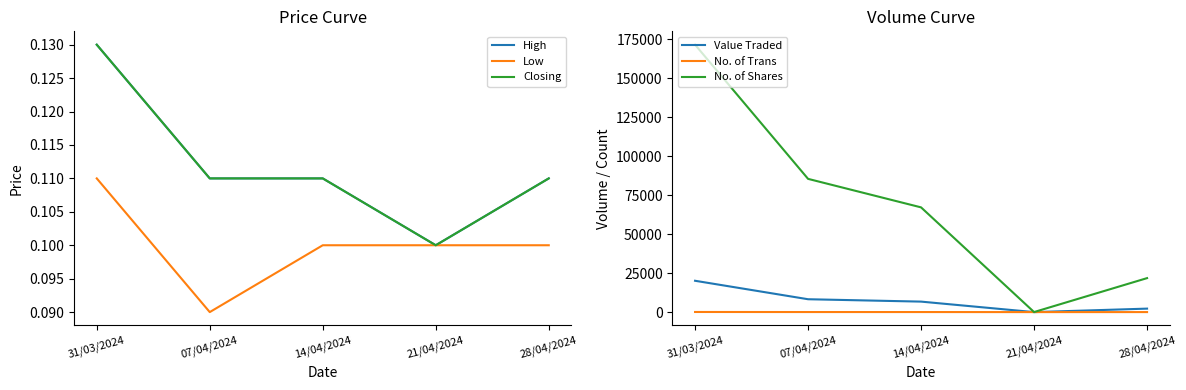

Reading left to right, transcribe all the data shown in this chart.

High: 31/03/2024=0.1	07/04/2024=0.1	14/04/2024=0.1	21/04/2024=0.1	28/04/2024=0.1
Low: 31/03/2024=0.1	07/04/2024=0.1	14/04/2024=0.1	21/04/2024=0.1	28/04/2024=0.1
Closing: 31/03/2024=0.1	07/04/2024=0.1	14/04/2024=0.1	21/04/2024=0.1	28/04/2024=0.1
Value Traded: 31/03/2024=20102.0	07/04/2024=8256.0	14/04/2024=6732.0	21/04/2024=4.0	28/04/2024=2234.0
No. of Trans: 31/03/2024=81.0	07/04/2024=44.0	14/04/2024=39.0	21/04/2024=5.0	28/04/2024=18.0
No. of Shares: 31/03/2024=171520.0	07/04/2024=85465.0	14/04/2024=67180.0	21/04/2024=37.0	28/04/2024=21798.0